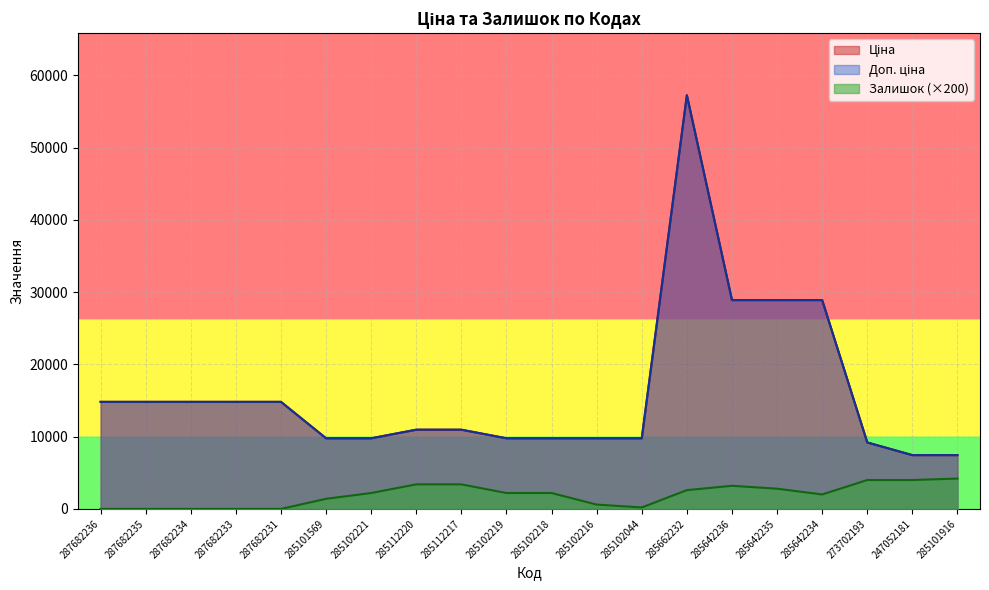

Is it true that Доп. ціна equals 9811.5 at 285101916?

False